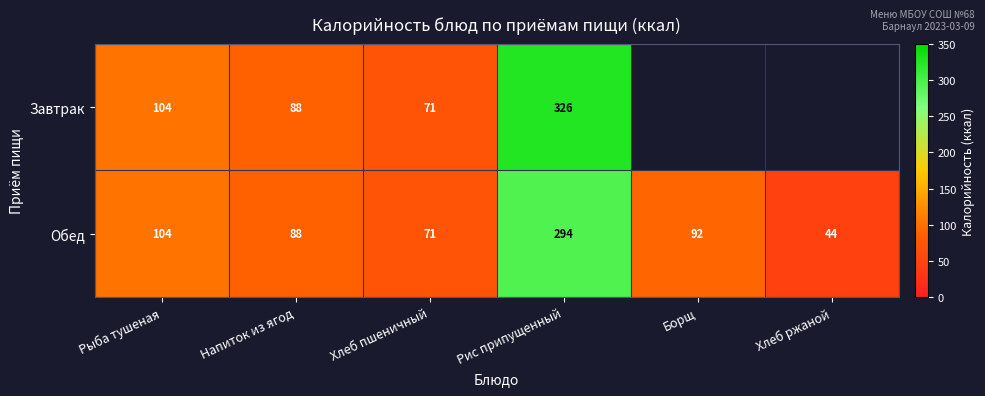

What is the difference between the Завтрак values at Рис припущенный and Рыба тушеная?

222.0